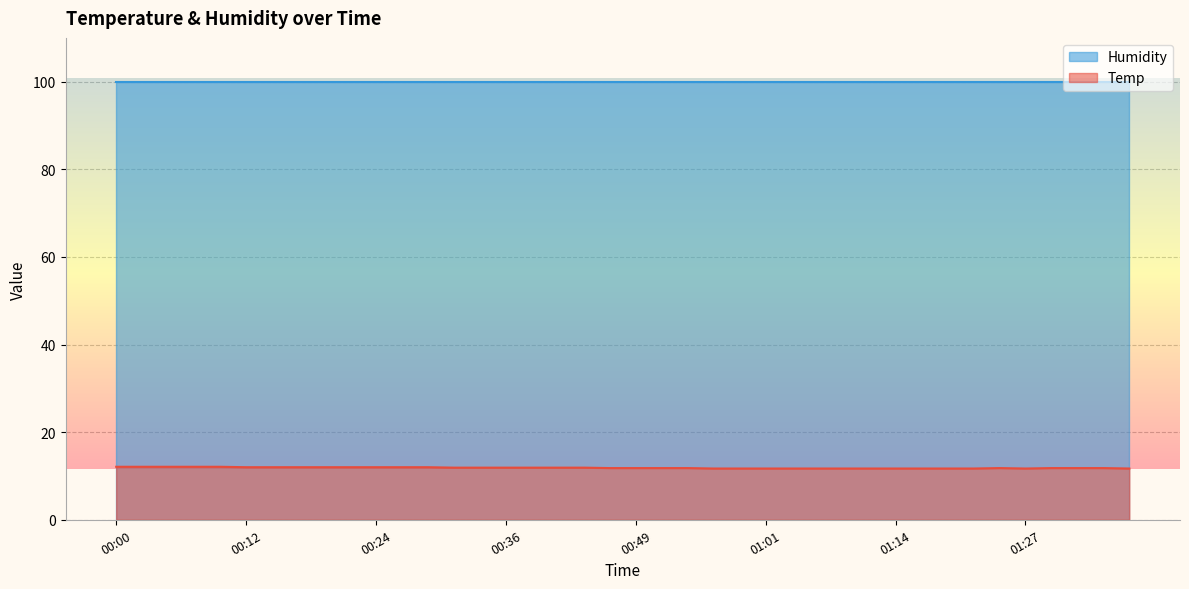

Reading left to right, what are all the values shown in this chart?

12.1	12.1	12.1	12.1	12.1	12.0	12.0	12.0	12.0	12.0	12.0	12.0	12.0	11.9	11.9	11.9	11.9	11.9	11.9	11.8	11.8	11.8	11.8	11.7	11.7	11.7	11.7	11.7	11.7	11.7	11.7	11.7	11.7	11.7	11.8	11.7	11.8	11.8	11.8	11.7